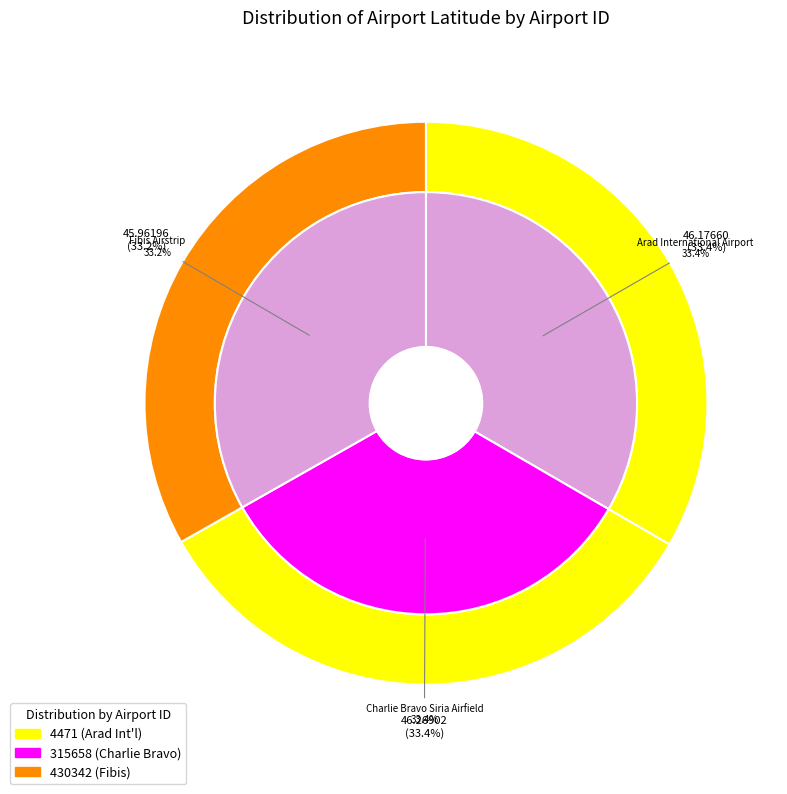

What percentage is the 430342 slice, to the nearest percent?

33%